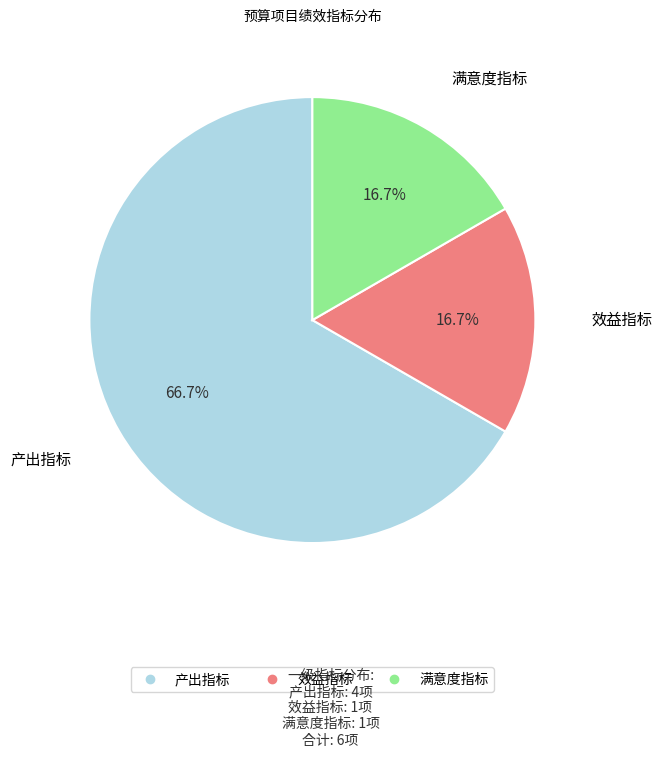

True or false: 满意度指标 accounts for 6% of the total.

False